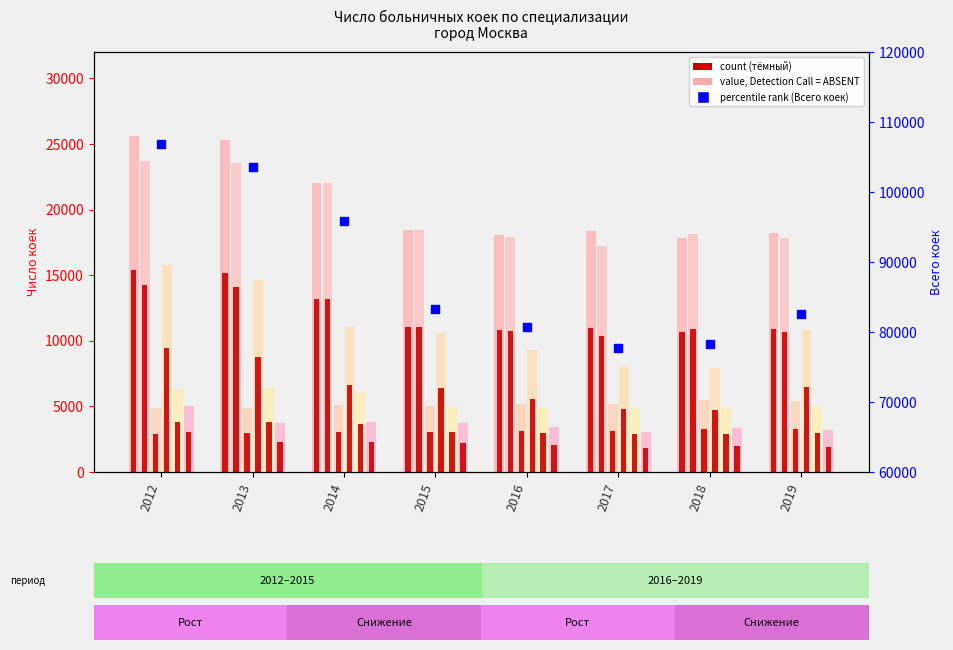

At which category is the sum across all series the highest?

2012